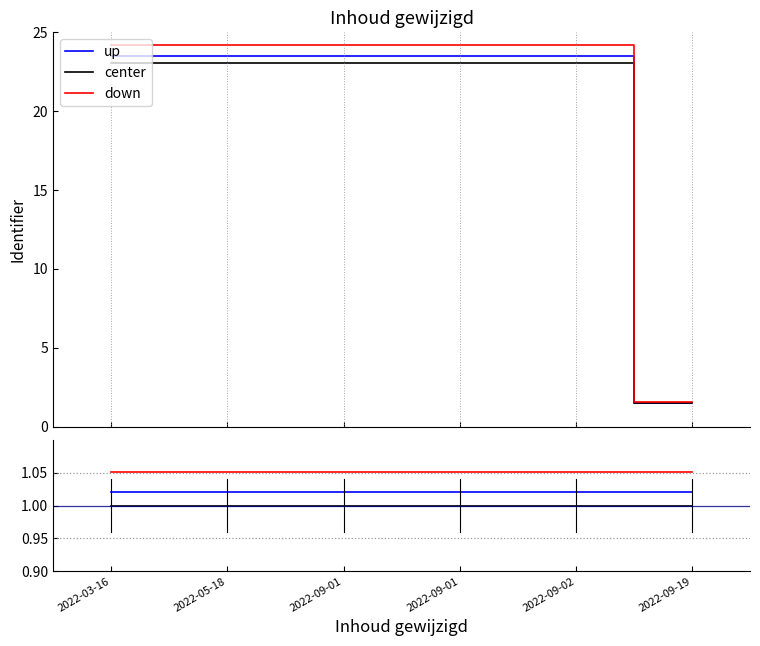

At which label does center reach its peak?

2022-03-16